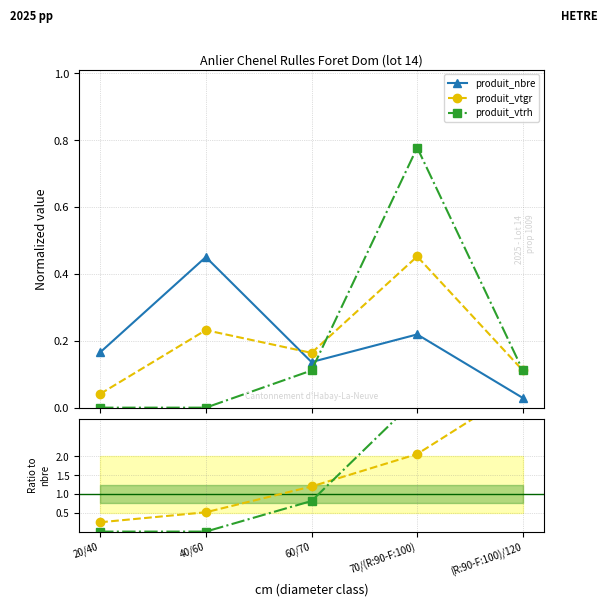

Where is vtgr/nbre nearest to the value 2?

70/(R:90-F:100)